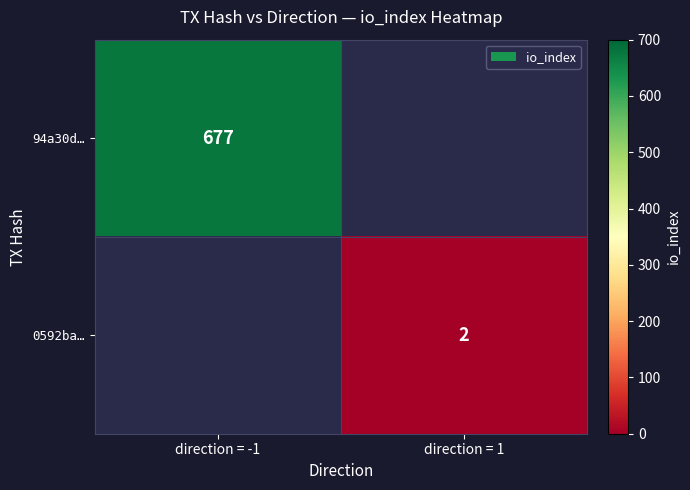

Is it true that 94a30d… equals 1213 at direction = -1?

False